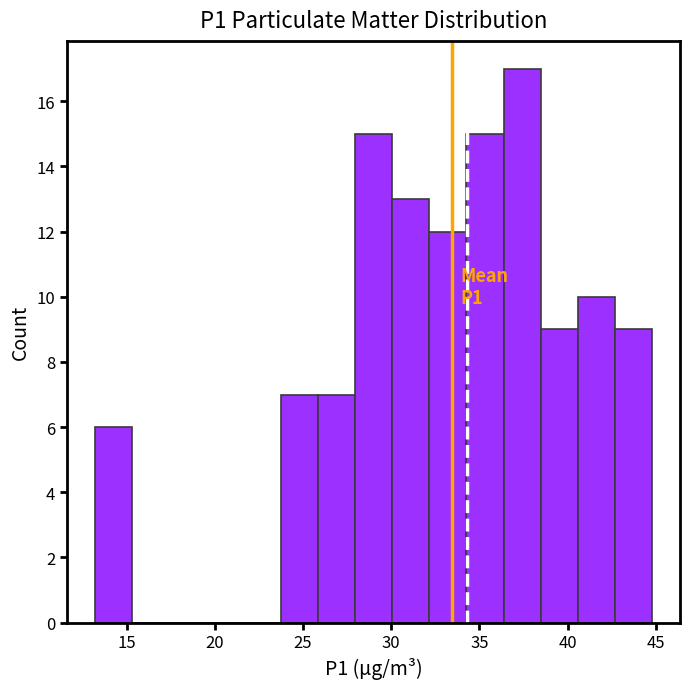

Which range on the x-axis has the tallest bar?

36.5 to 38.5